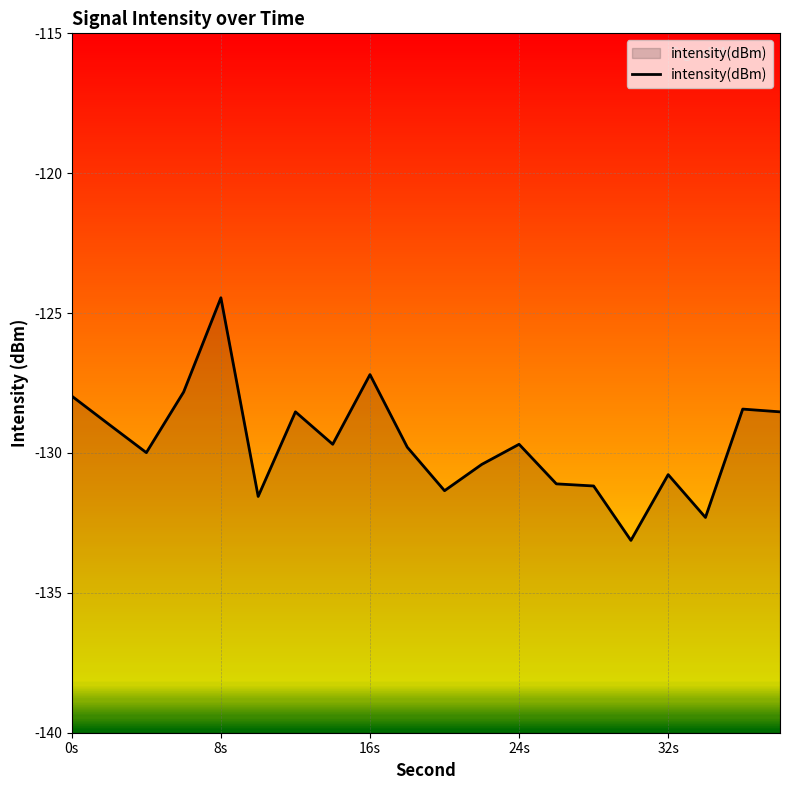

What is the greatest value displayed?

-124.5